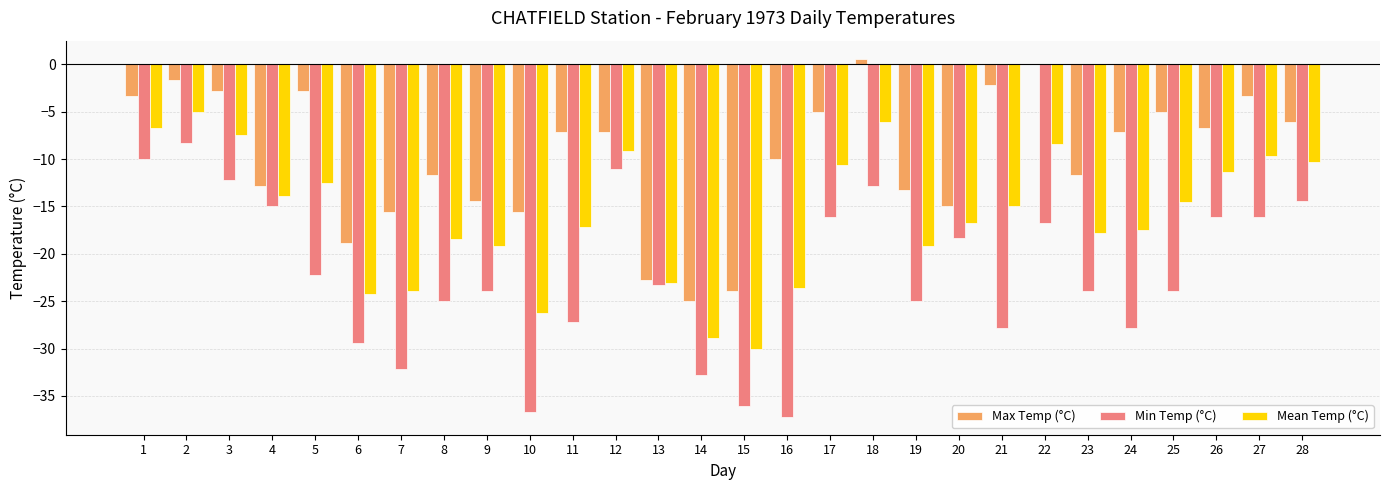

Does the chart contain stacked bars?

No